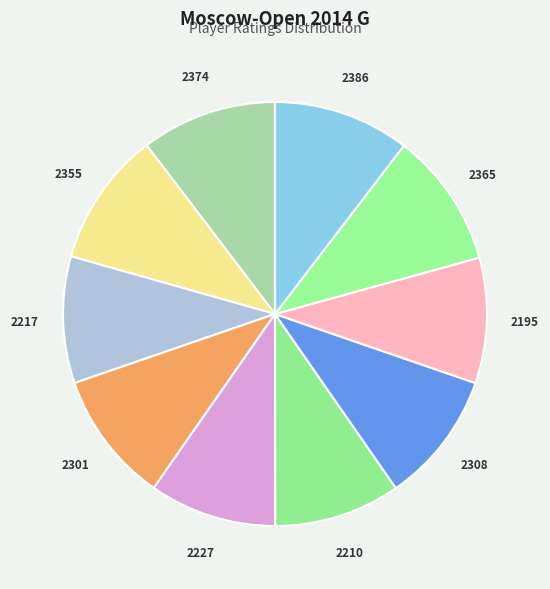

Is there any slice that represents more than half of the pie?

No